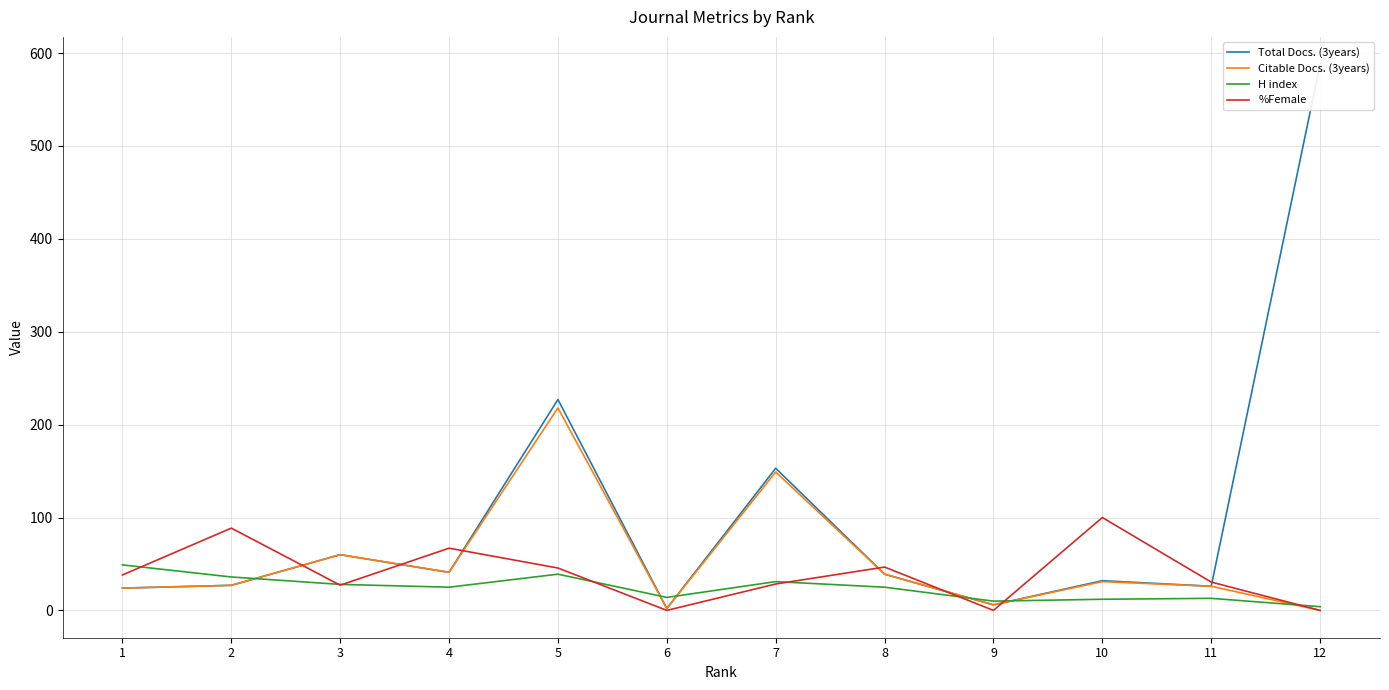

True or false: Citable Docs. (3years) and Total Docs. (3years) intersect in this chart.

False